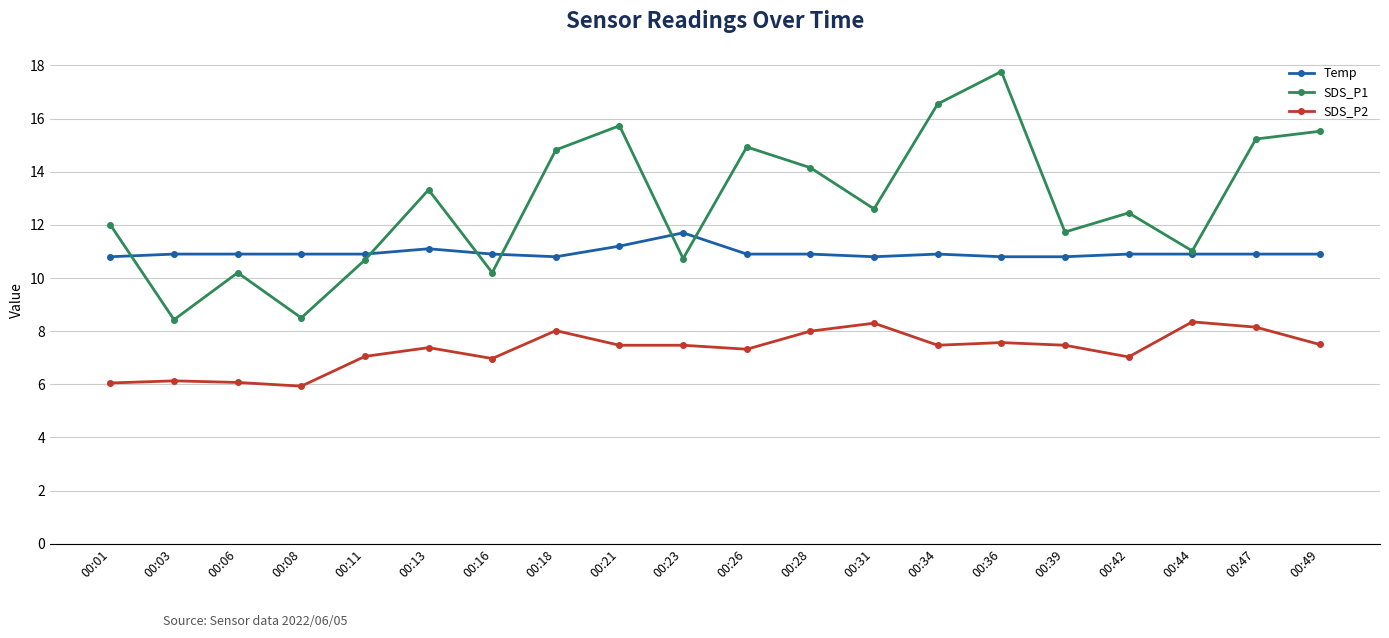

Rank the series at 00:31 from highest to lowest value.

SDS_P1, Temp, SDS_P2